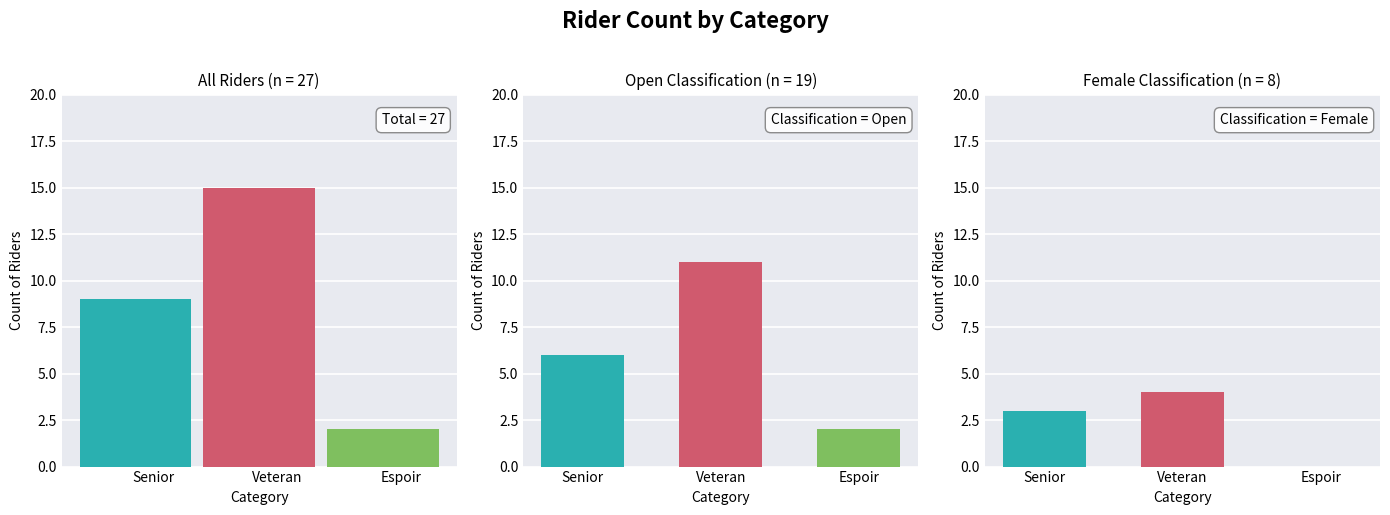

List the series in order of their overall mean, highest first.

All Riders, Open, Female